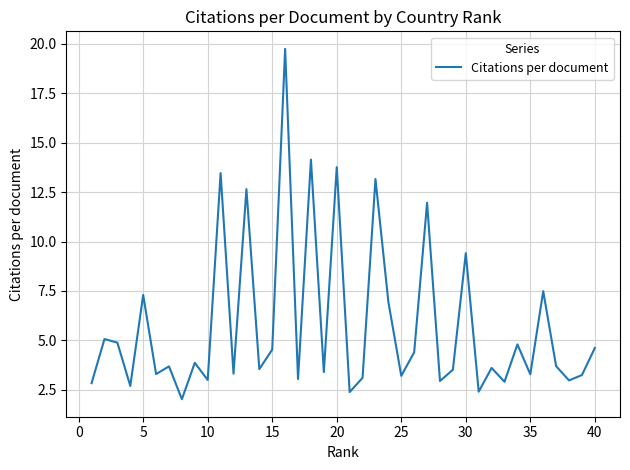

What is the maximum value shown in the chart?

19.7